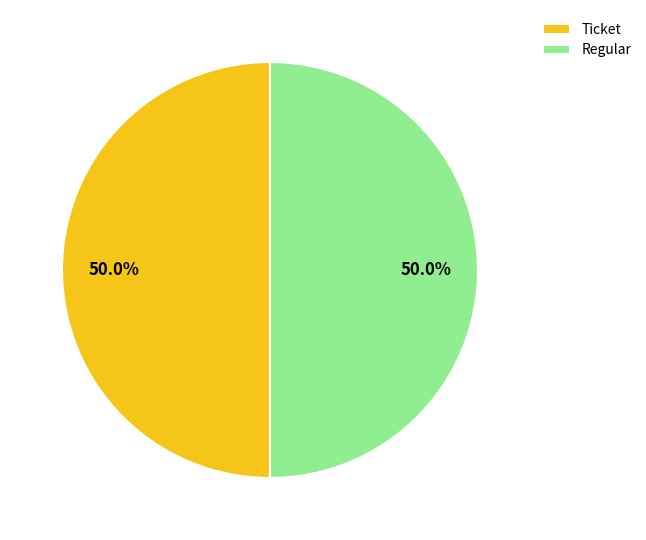

Combined, what portion of the pie is Regular and Ticket?

100.0%